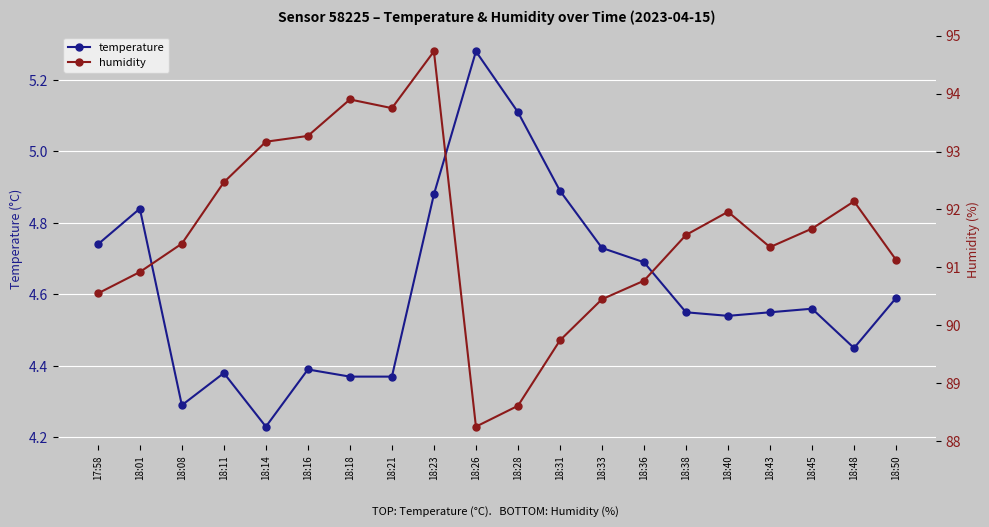

What is the minimum value shown in the chart?

4.2